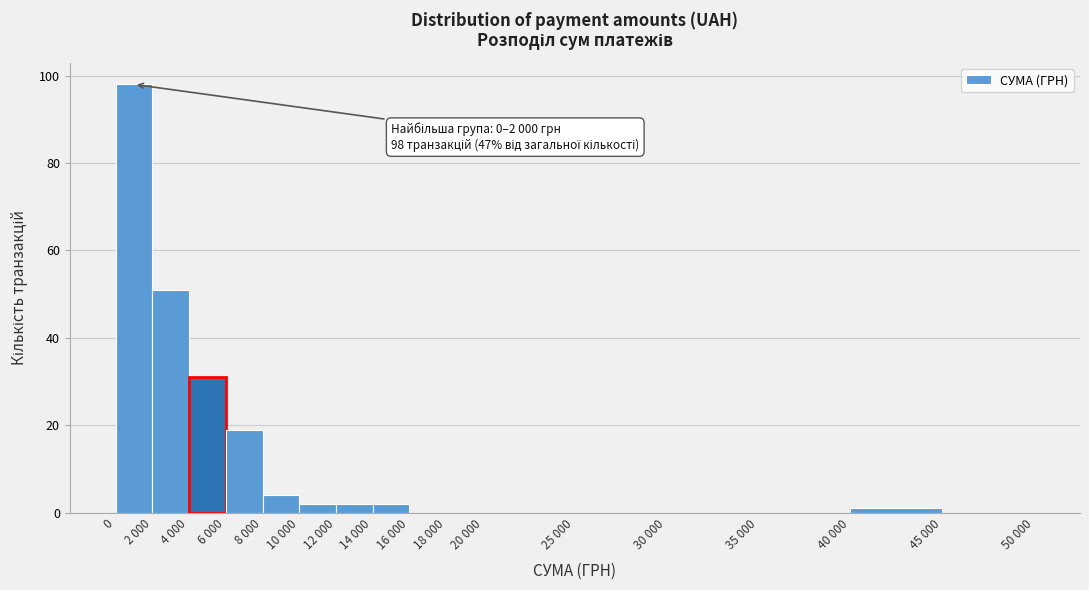

Reading left to right, list all the values displayed in this chart.

0=98	2 000=51	4 000=31	6 000=19	8 000=4	10 000=2	12 000=2	14 000=2	16 000=0	18 000=0	20 000=0	25 000=0	30 000=0	35 000=0	40 000=1	45 000=0